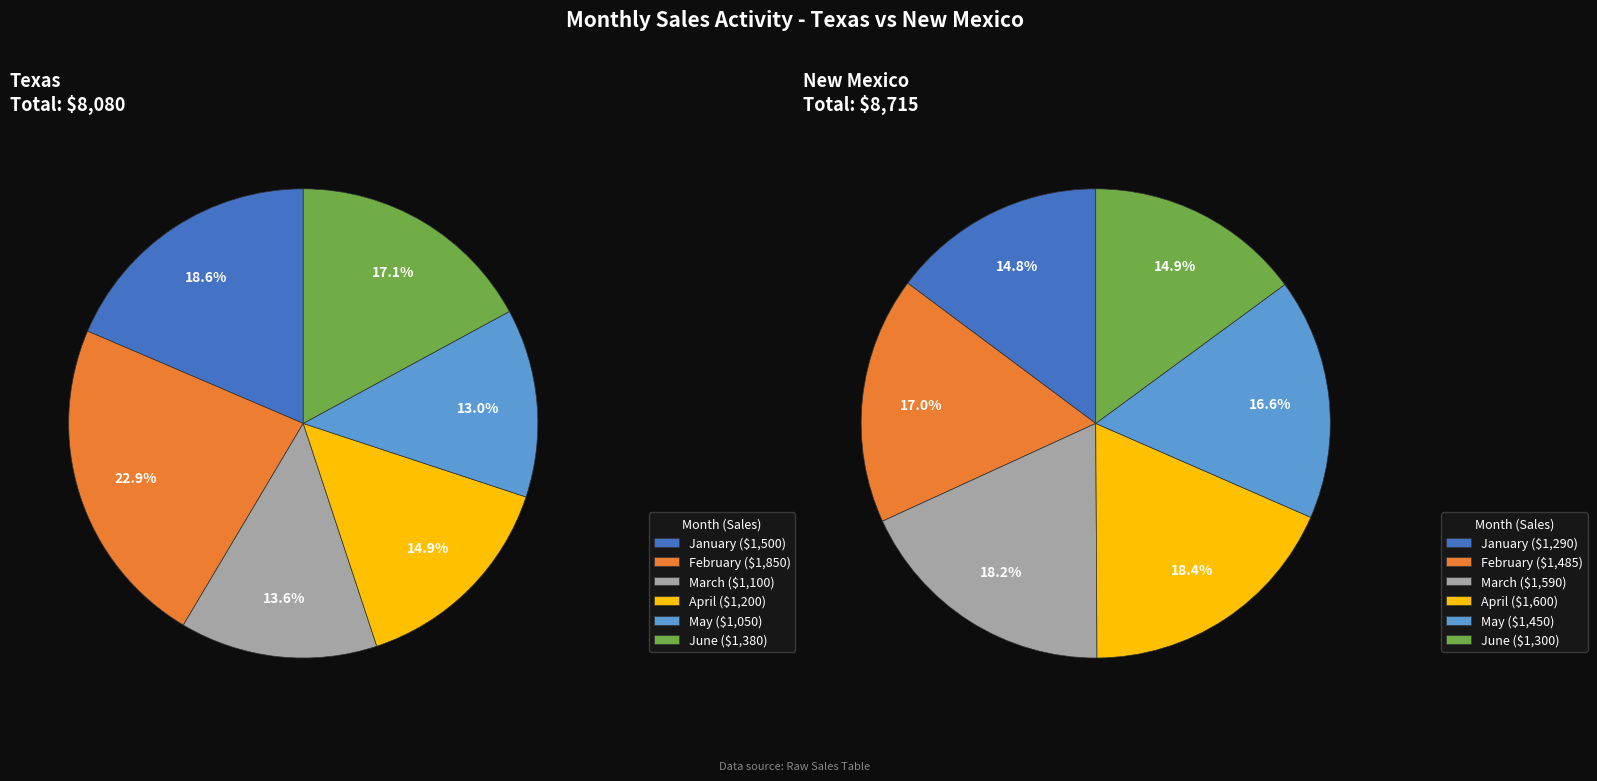

What is the smallest slice in the pie chart?

May